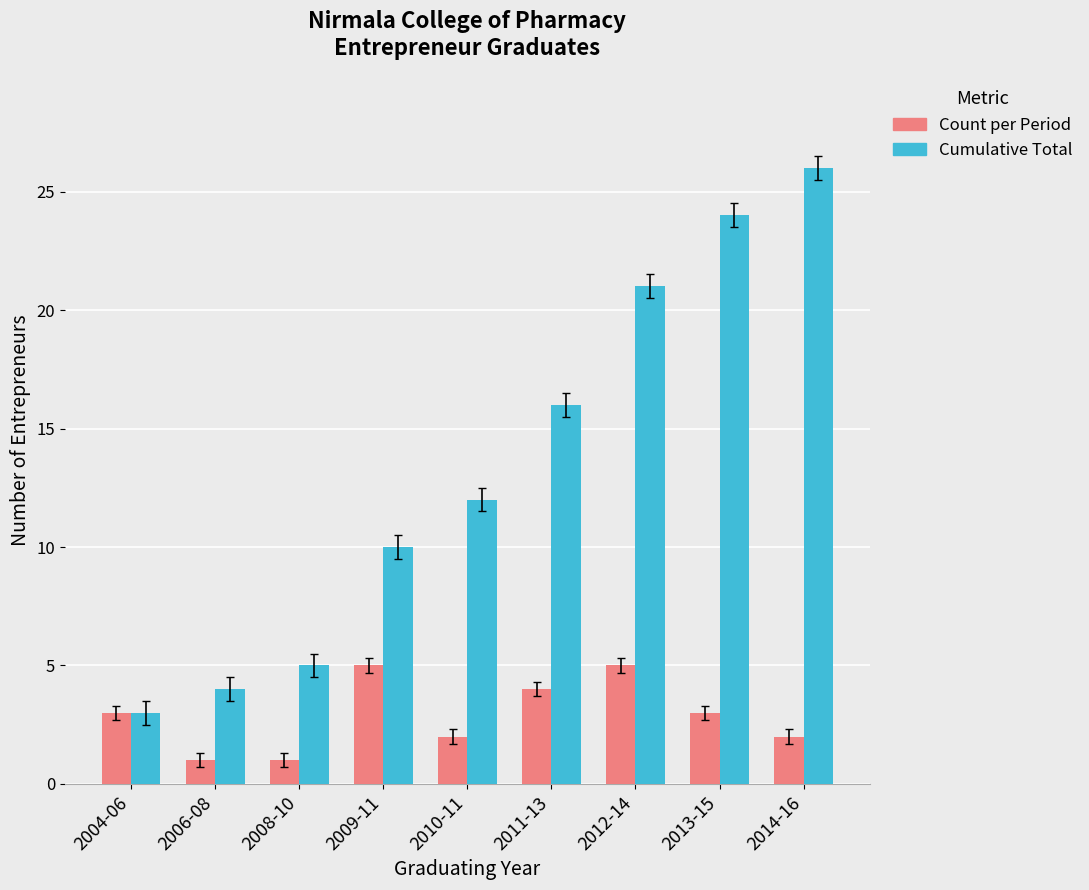

What is the label of the 5th bar from the right?

2010-11